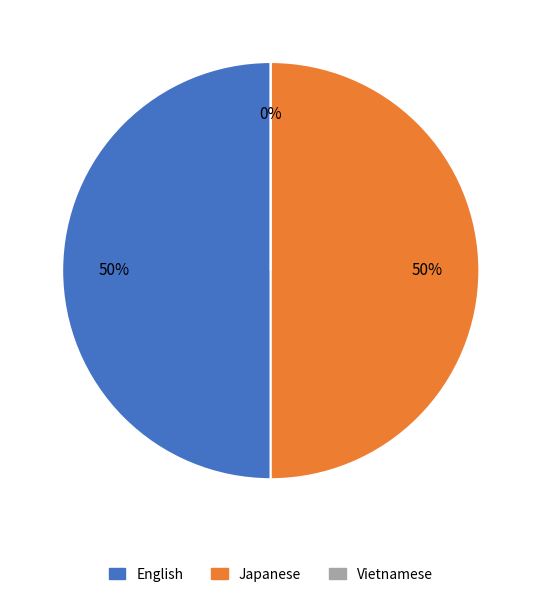

Which has a higher value, Japanese or English?

Japanese